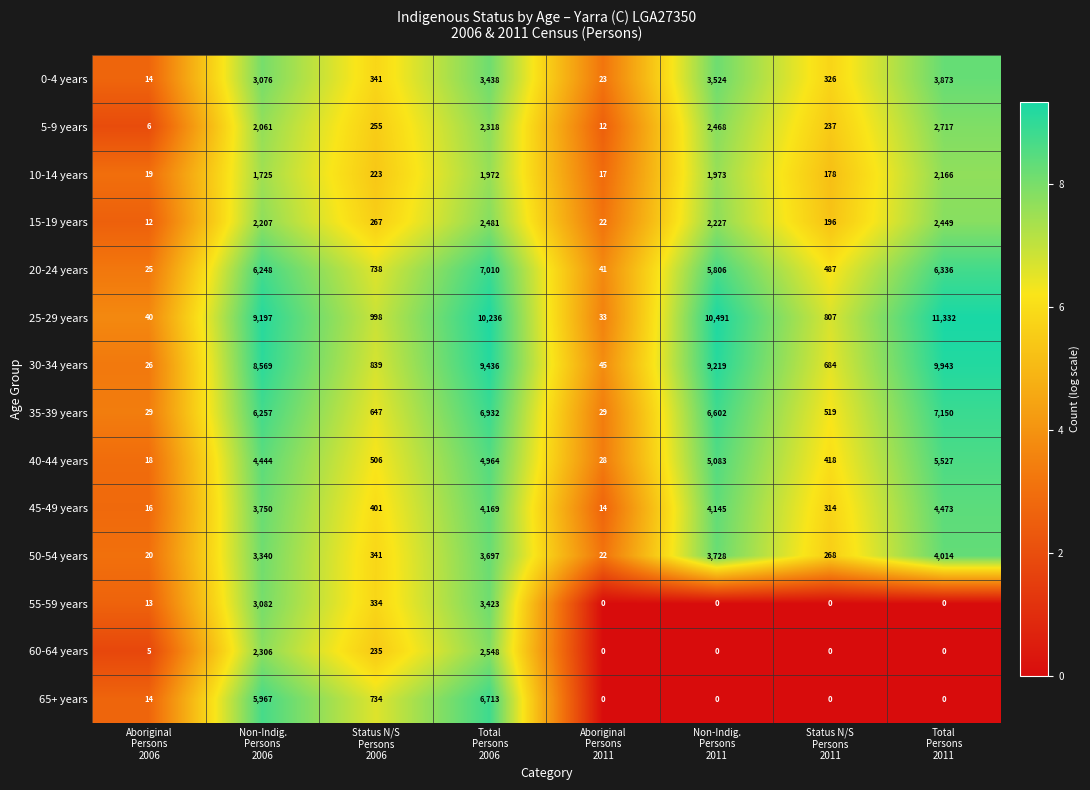

What is the sum of all 10-14 years values?

8273